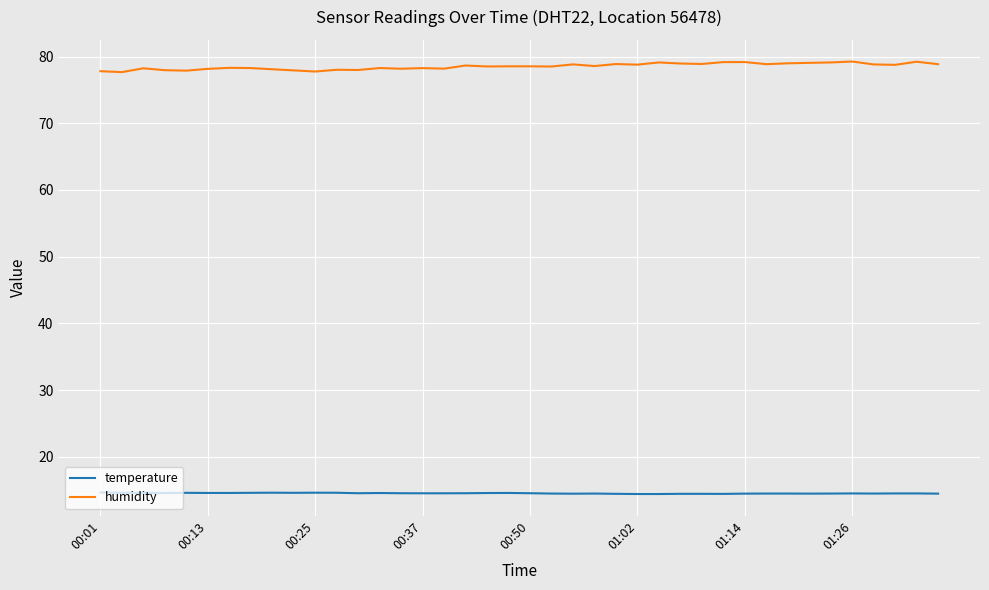

At how many categories does at least one series exceed 58?

40